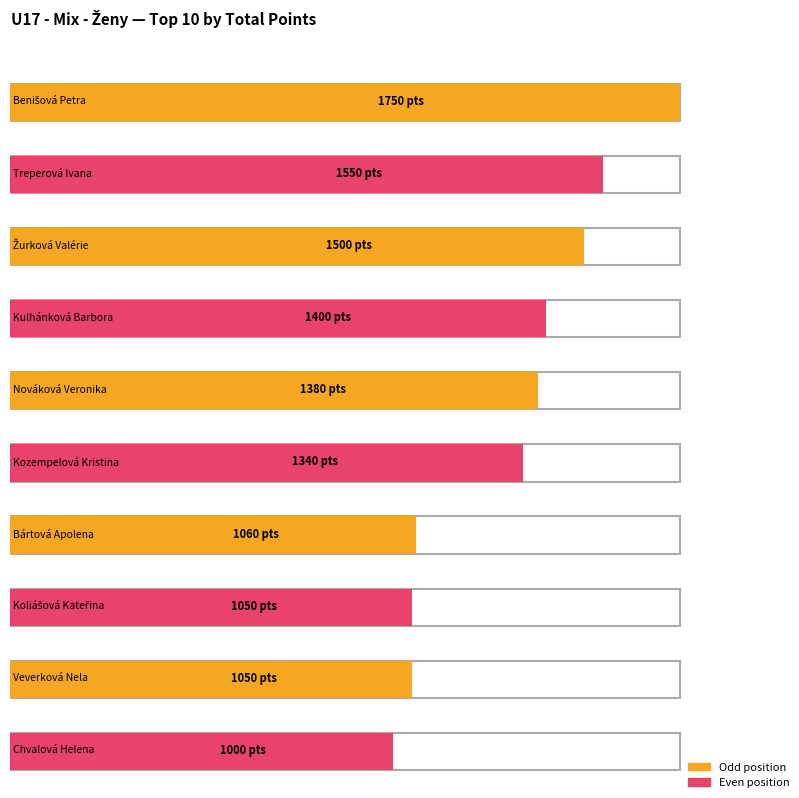

What is the smallest value displayed?

1000